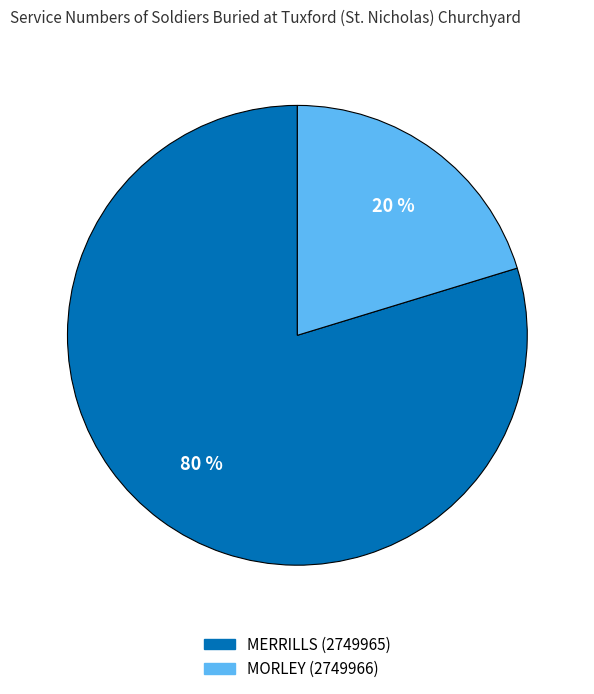

To the nearest percent, what percentage of the pie is MORLEY (2749966)?

20%